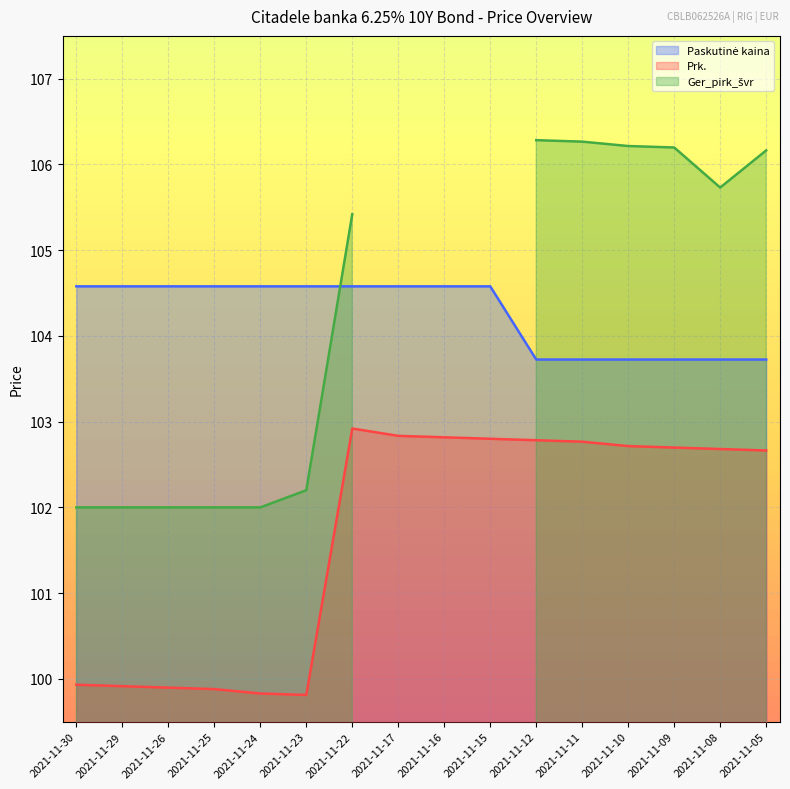

At how many categories does at least one series exceed 102?

16